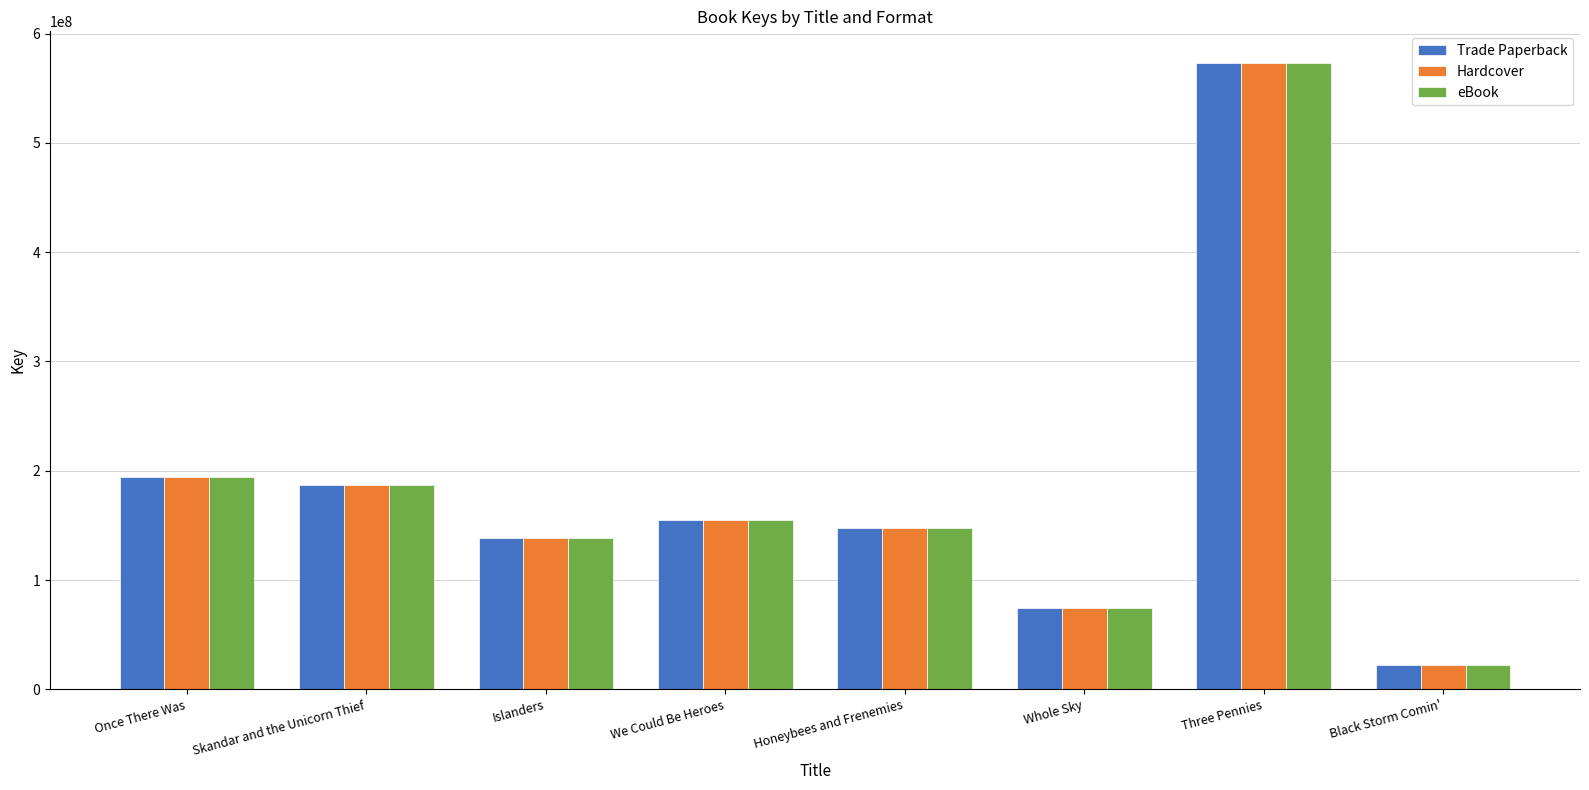

Does the chart contain stacked bars?

No